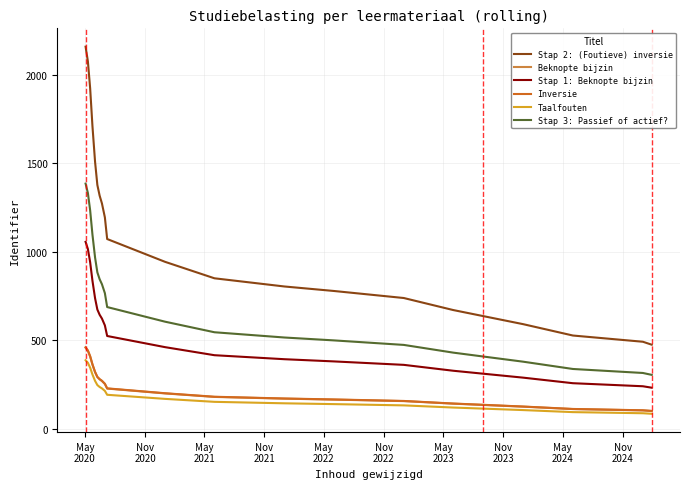

True or false: Stap 2: (Foutieve) inversie and Stap 3: Passief of actief? intersect in this chart.

False